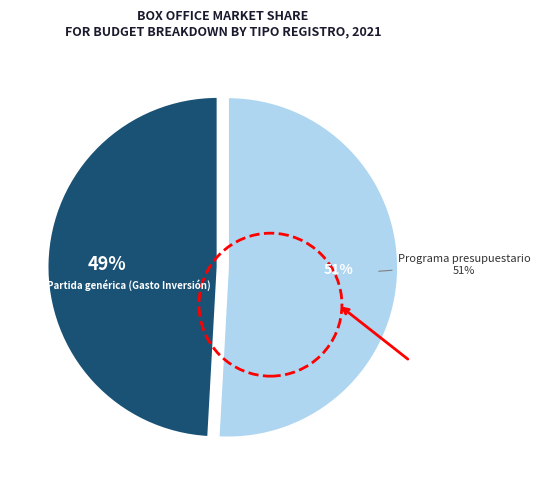

To the nearest percent, what portion does Partida genérica (Gasto Inversión) represent?

49%